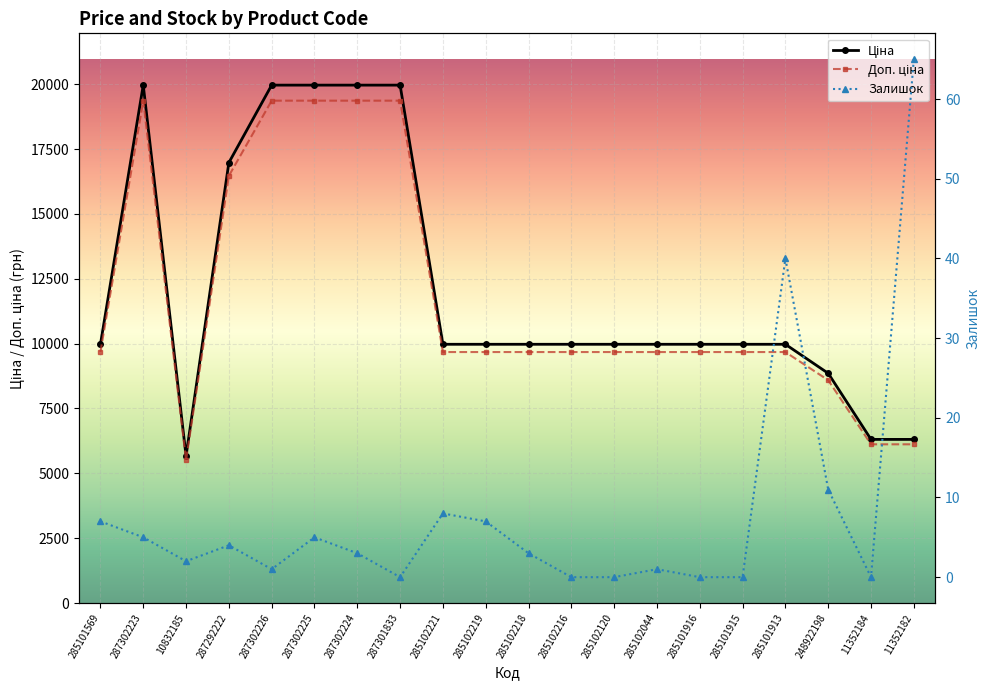

At which label does Ціна reach its minimum?

10832185